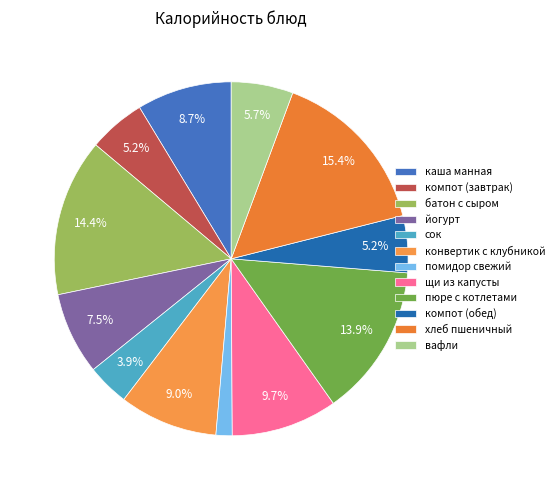

Which category has the biggest portion of the pie?

хлеб пшеничный